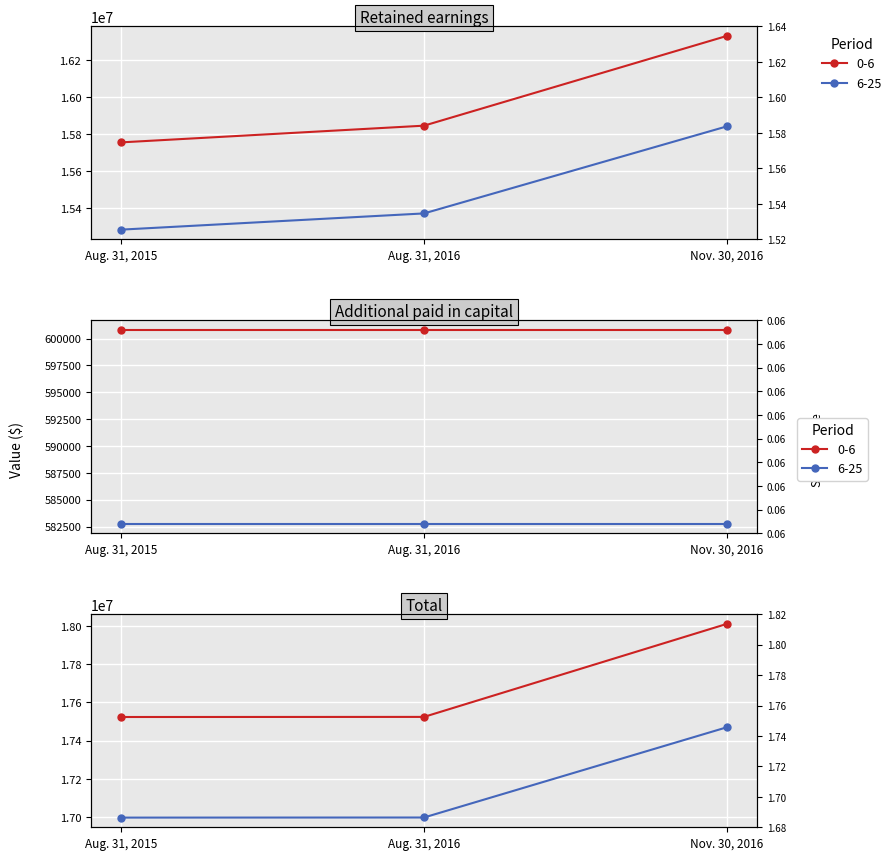

What is the label of the 2nd point from the right?

Aug. 31, 2016